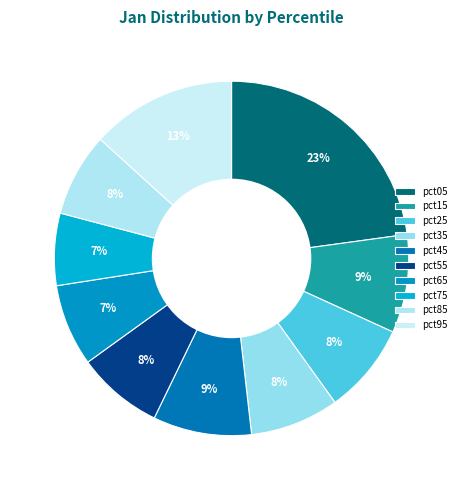

True or false: pct65 accounts for 7% of the total.

True